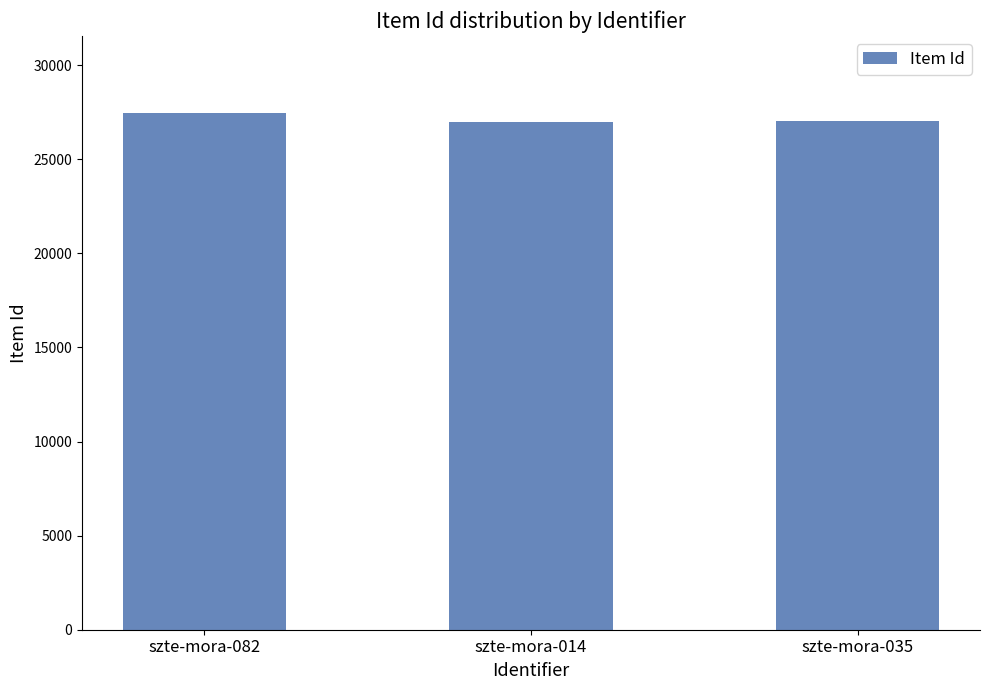

What is the sum of the values at szte-mora-035 and szte-mora-014?

53976